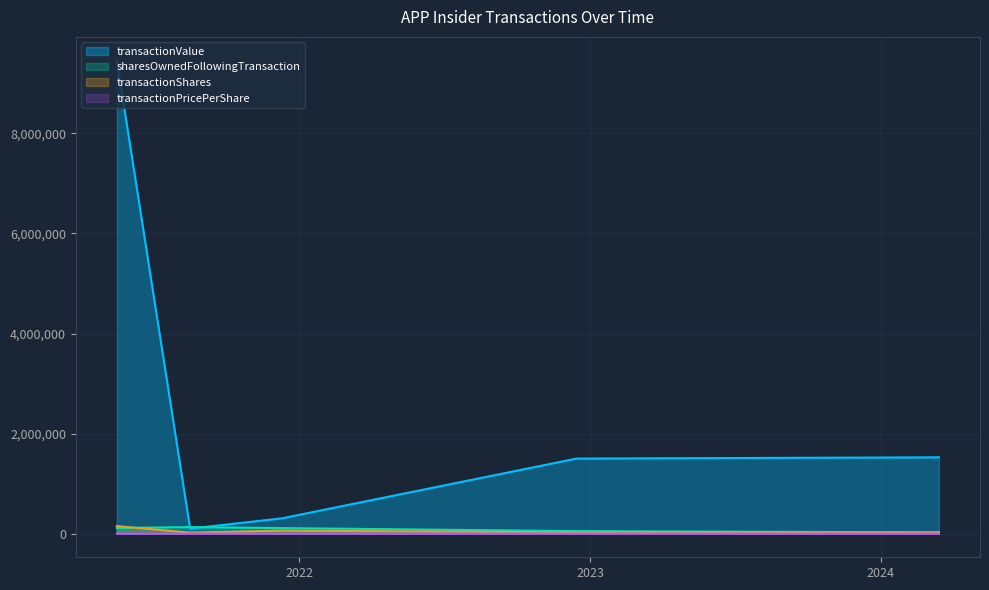

How many data points does each series have?

5